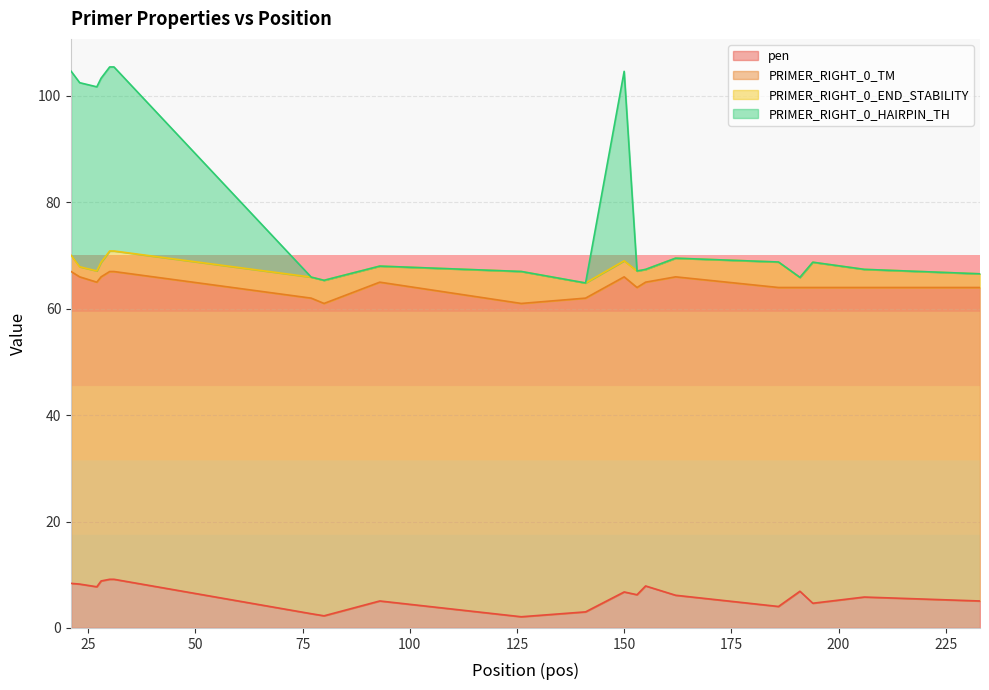

What is the value of the PRIMER_RIGHT_0_HAIRPIN_TH point at the 19th from the left?

67.4